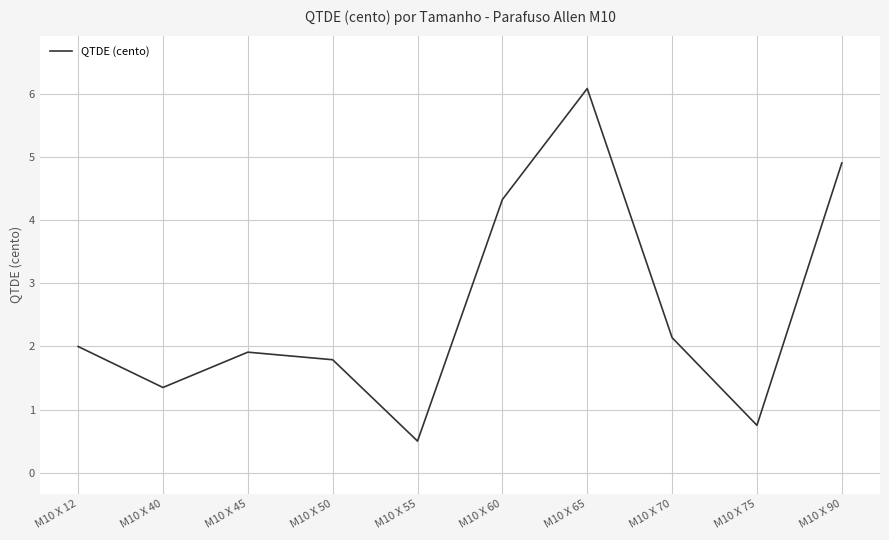

Which label corresponds to the smallest value in the chart?

M10 X 55